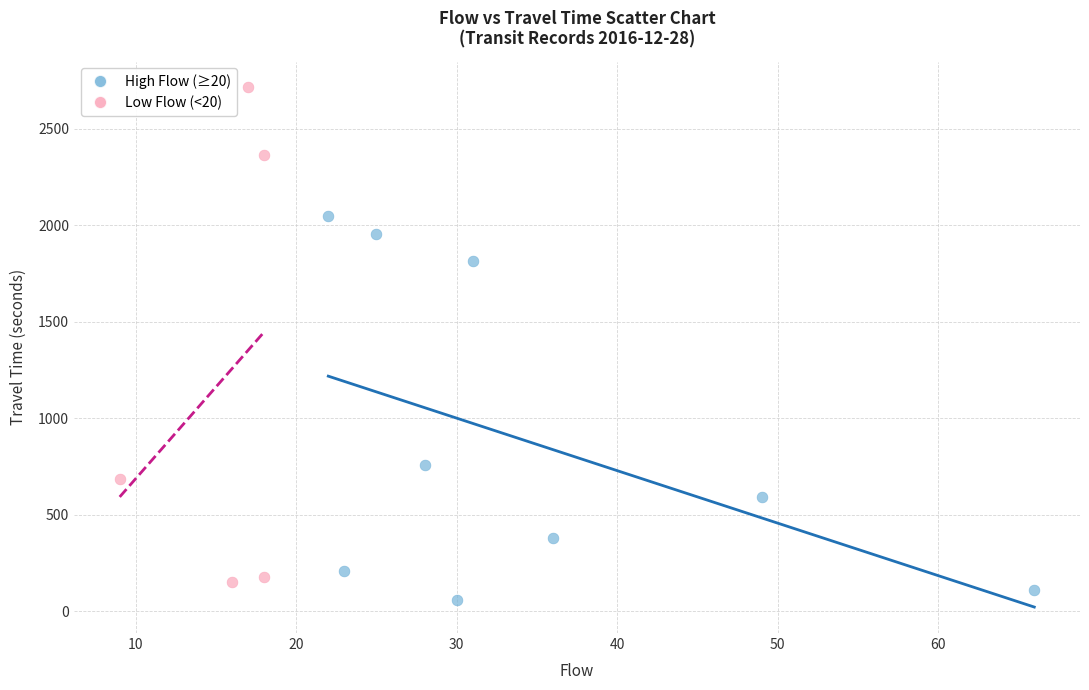

Which series reaches the maximum Y coordinate?

Low Flow (<20)